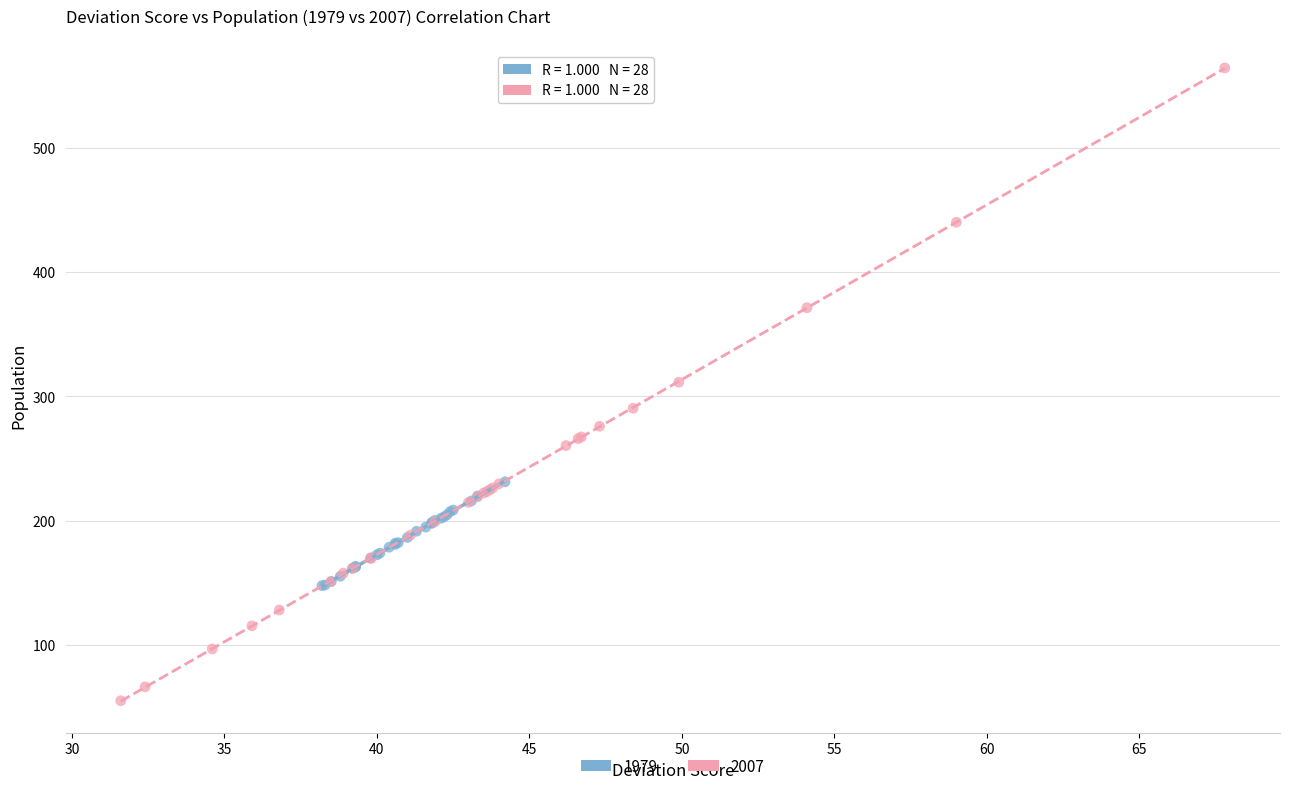

Which series contains the highest Y value?

2007